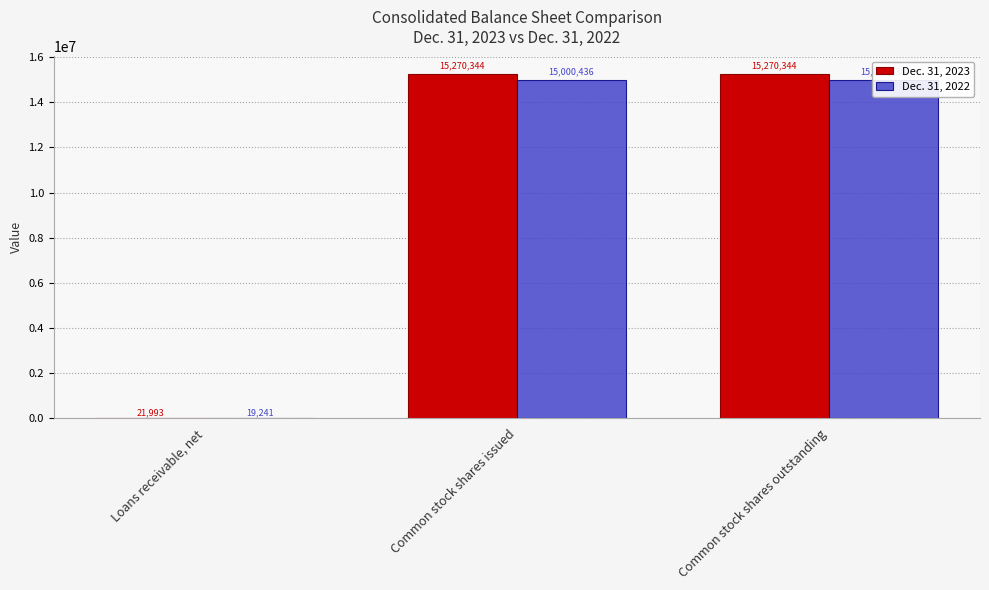

What is the label of the 2nd bar from the right?

Common stock shares issued